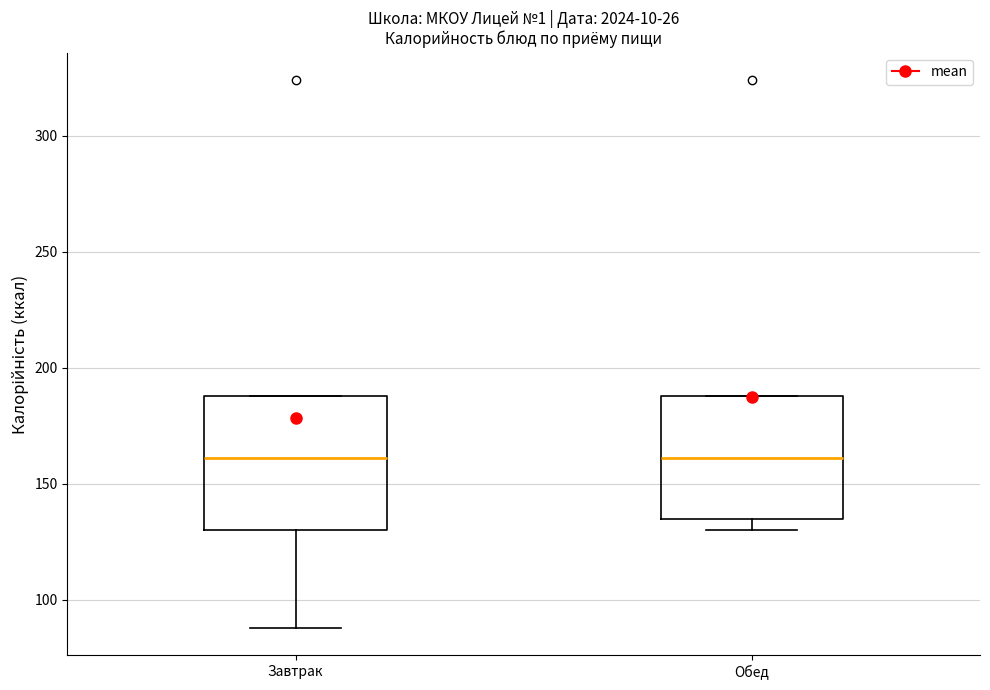

Reading left to right, read every box against the y-axis: the position of its median line, the range the box covers, and the ends of its whiskers. The values are not printed on the chart, so give them approximately, as read against the axis.

Завтрак: median 160, box 130 to 190, whiskers 90 to 190
Обед: median 160, box 135 to 190, whiskers 130 to 190